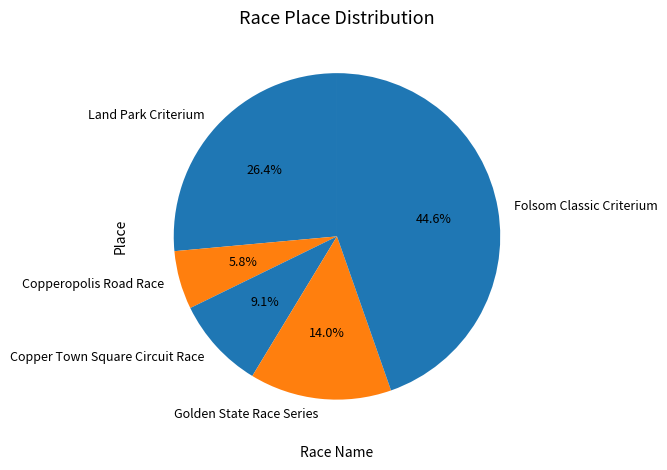

What percentage is NOT represented by Golden State Race Series?

86.0%